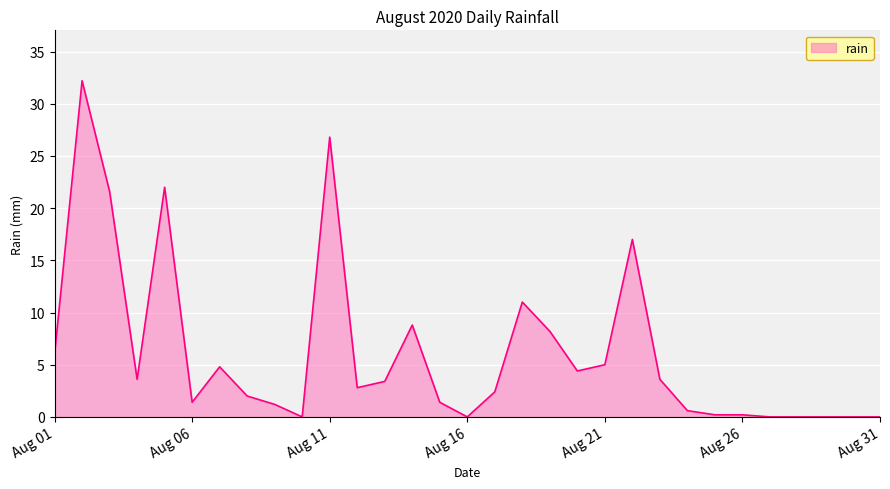

What is the difference between the maximum and minimum values?

32.2